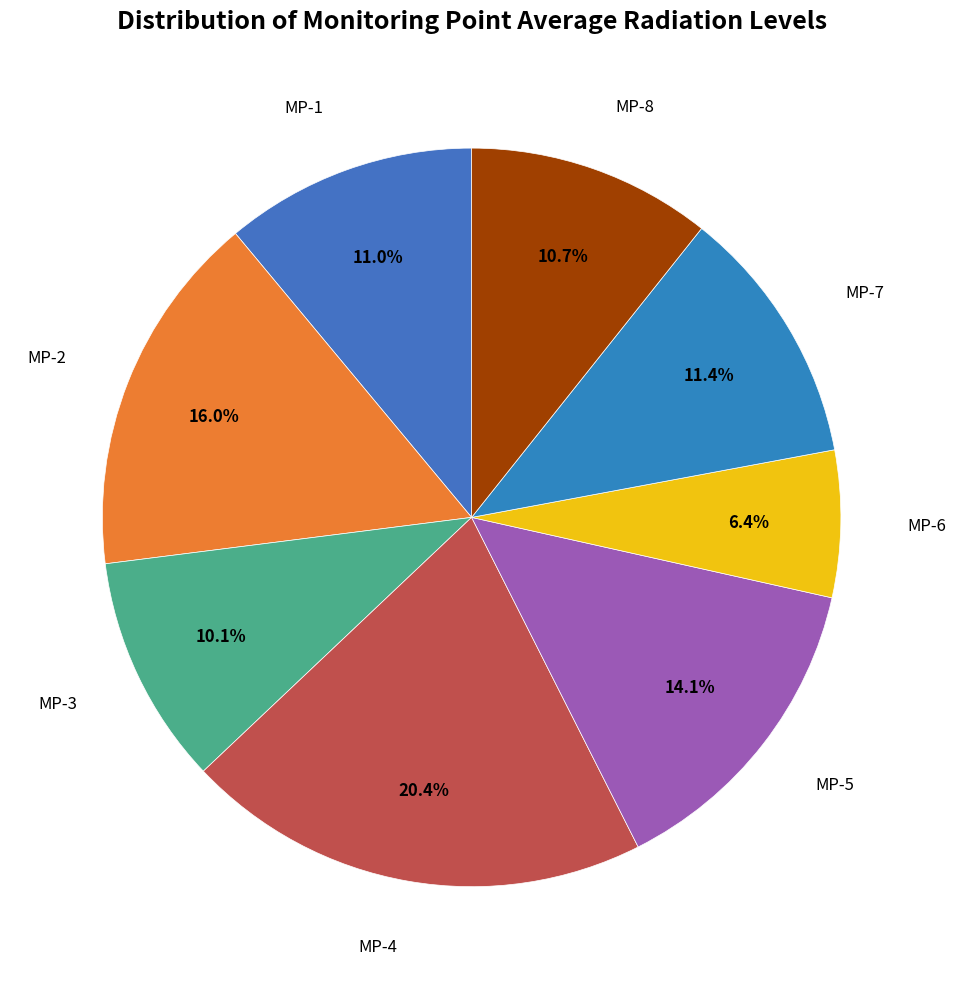

How many slices are in this pie chart?

8